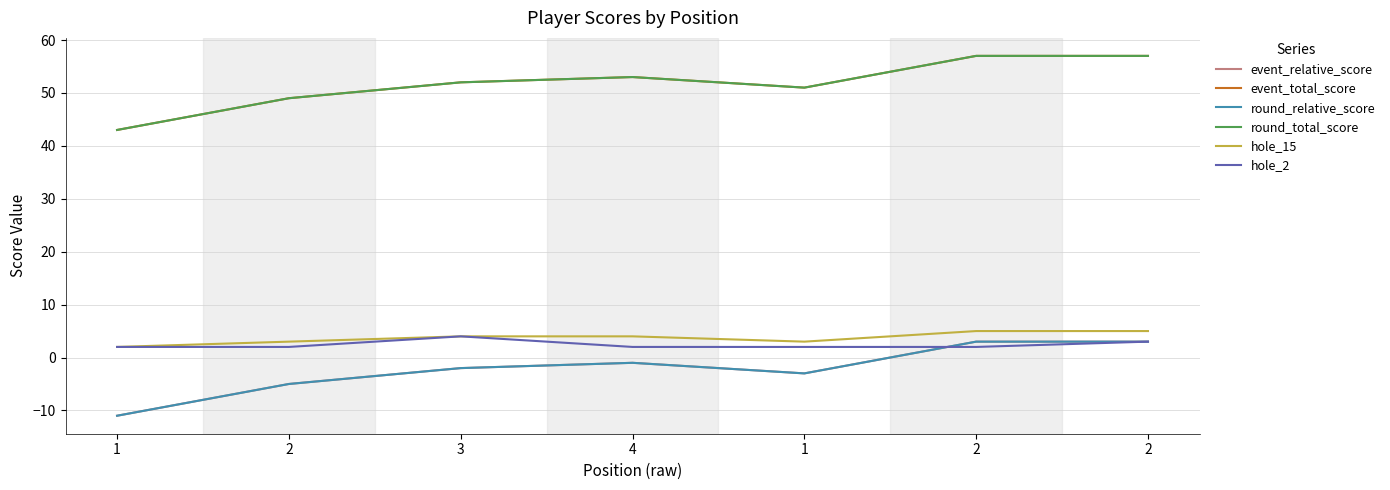

Which series has the largest range (max minus min)?

event_relative_score